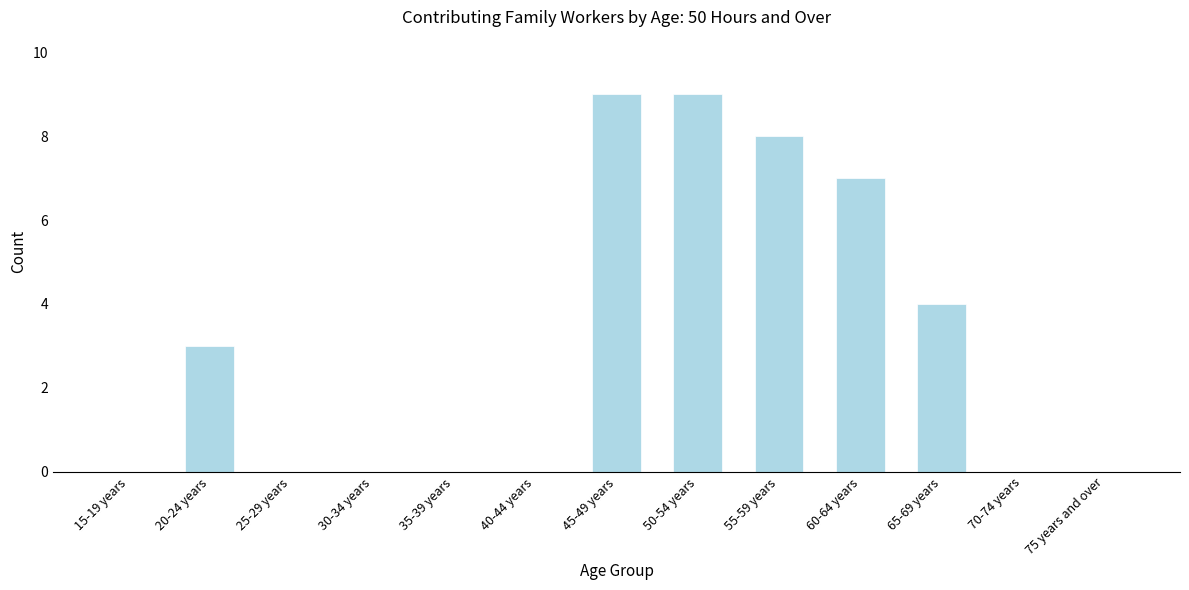

Reading left to right, extract all data points from this chart.

15-19 years=0	20-24 years=3	25-29 years=0	30-34 years=0	35-39 years=0	40-44 years=0	45-49 years=9	50-54 years=9	55-59 years=8	60-64 years=7	65-69 years=4	70-74 years=0	75 years and over=0